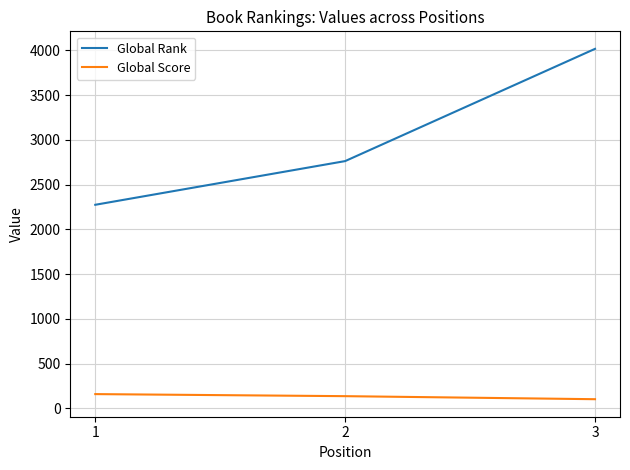

What is the lowest value of the Global Score series?

102